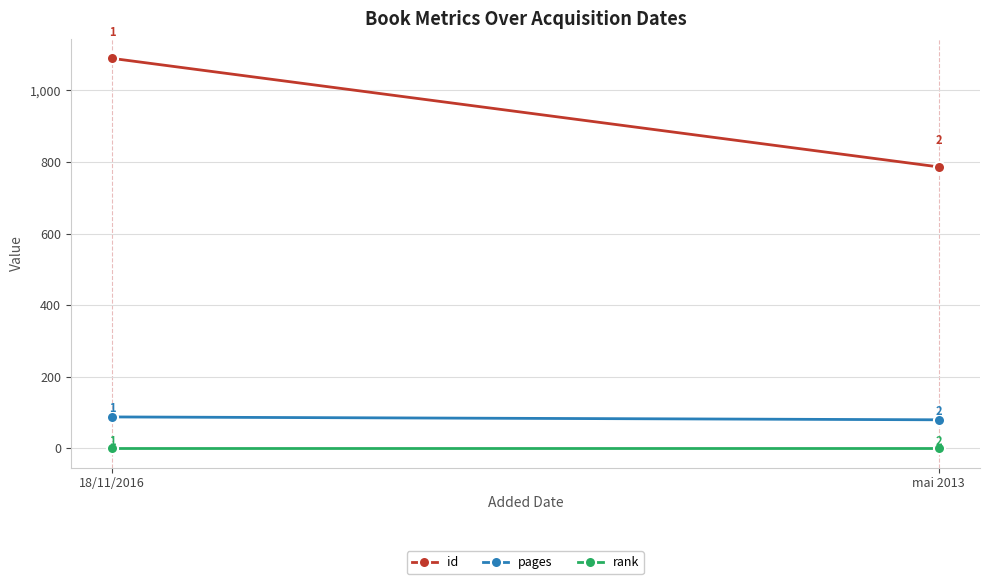

What is the sum of all rank values?

2